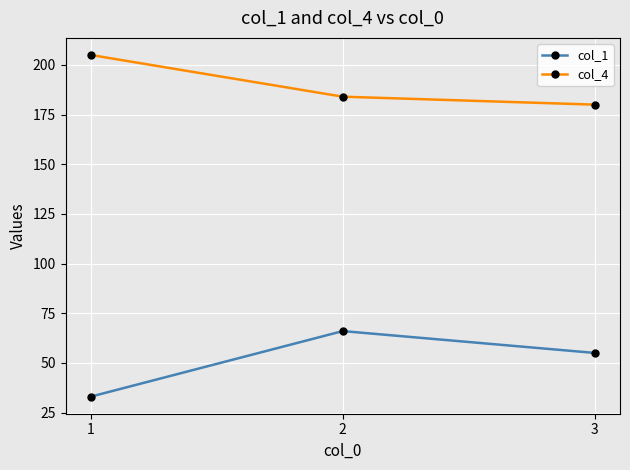

Count the number of data series in this chart.

2